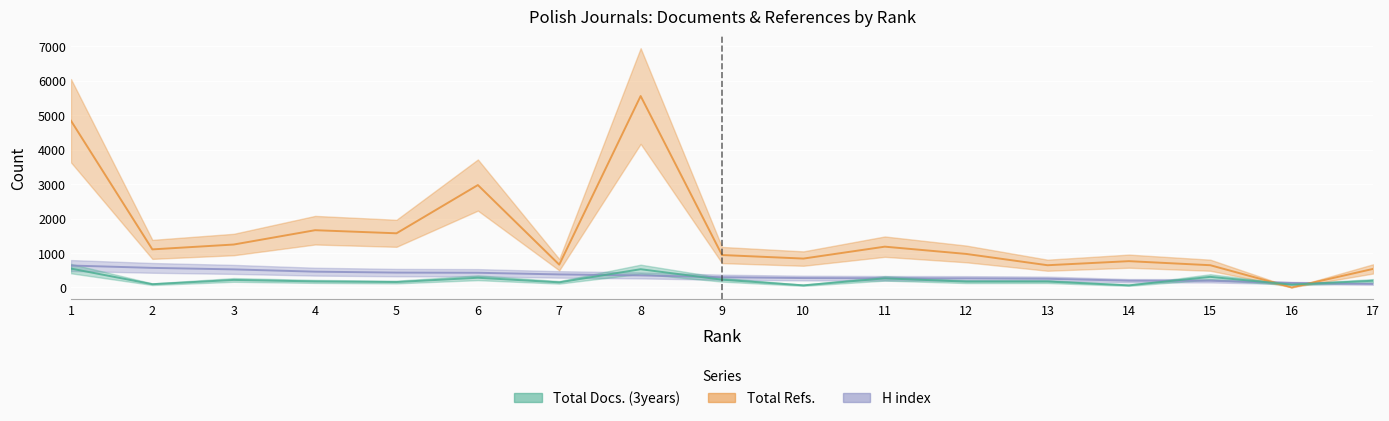

Which category has the lowest value in the H index series?

17